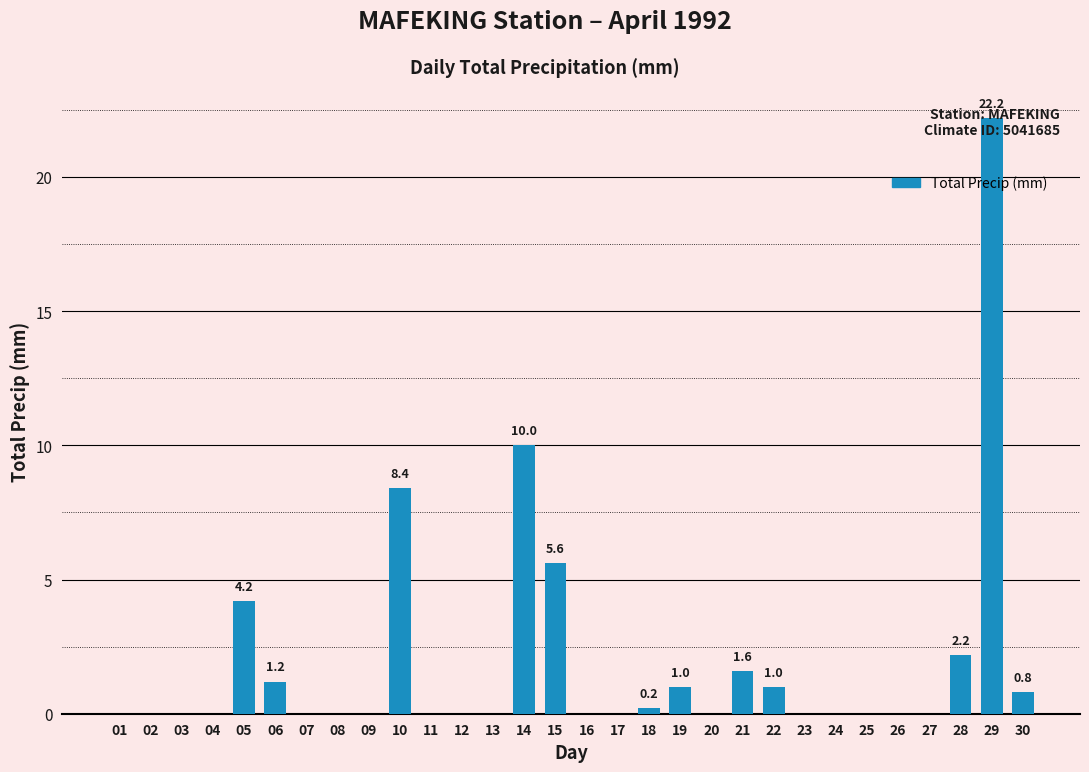

The chart shows a value of 22.2 at 29. True or false?

True